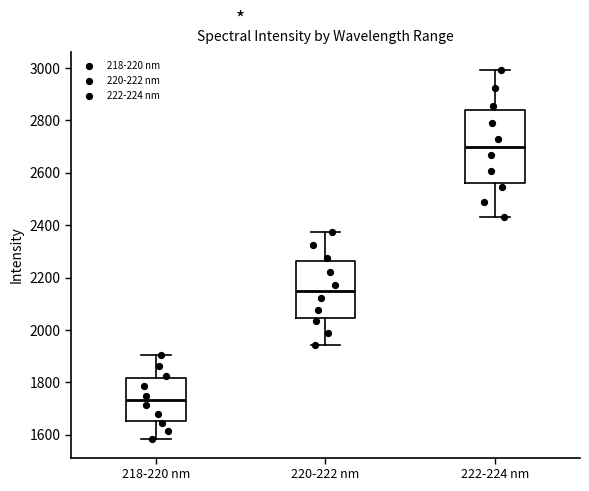

Which box has the lowest median line?

218-220 nm